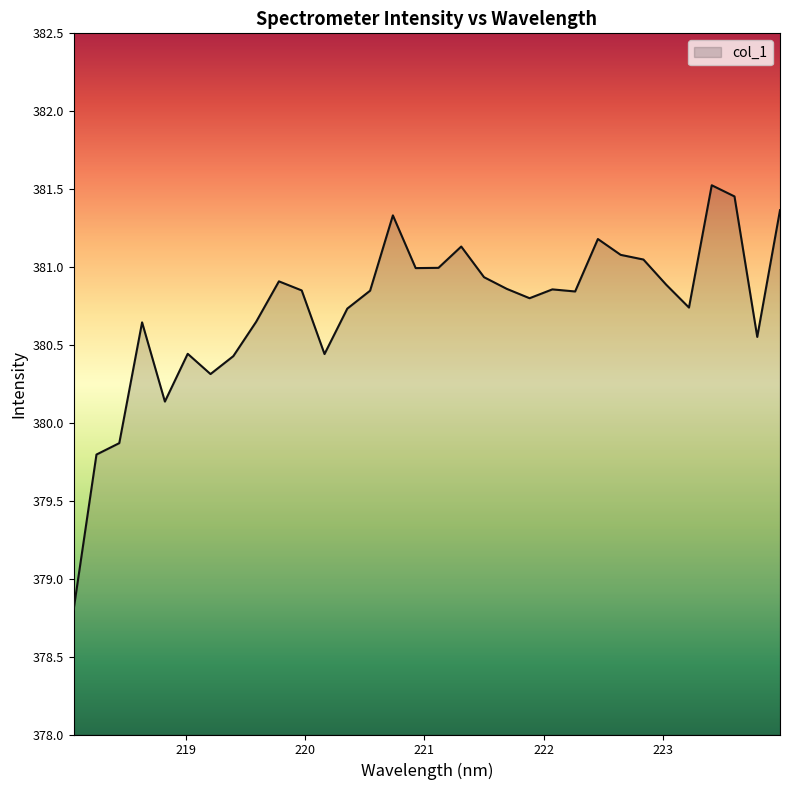

What is the difference between the maximum and minimum values?

2.7